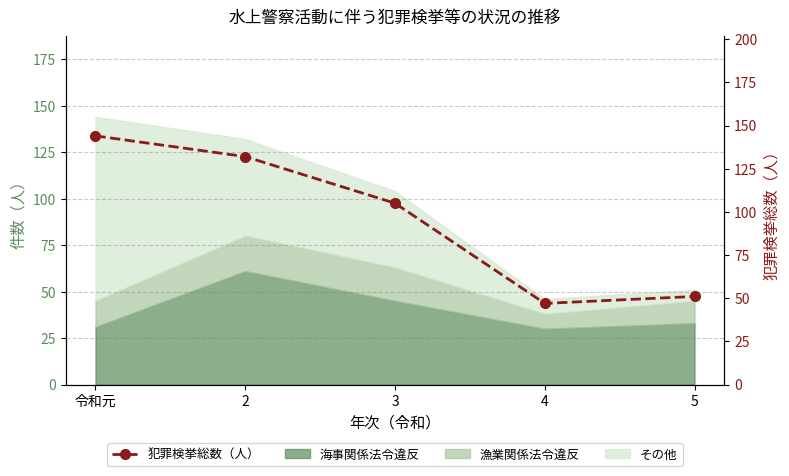

True or false: the data shows 144 at 令和元.

True